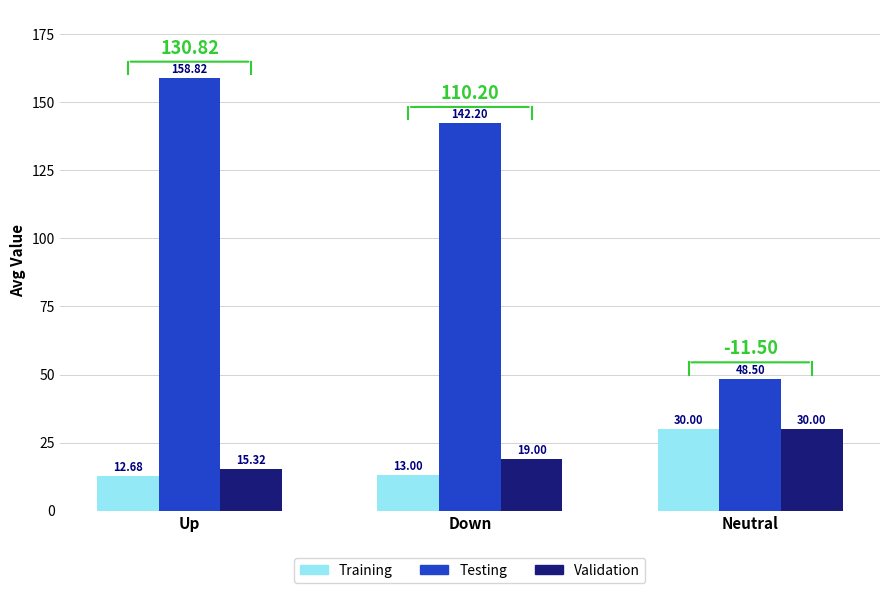

What position from the right is Down?

2